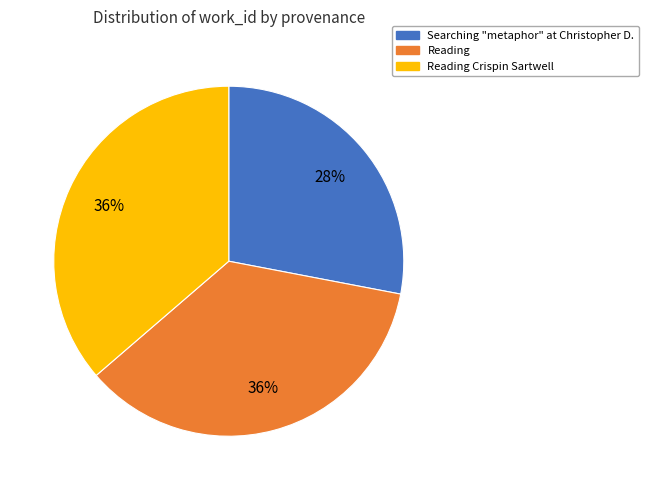

Count the number of slices in the pie.

3